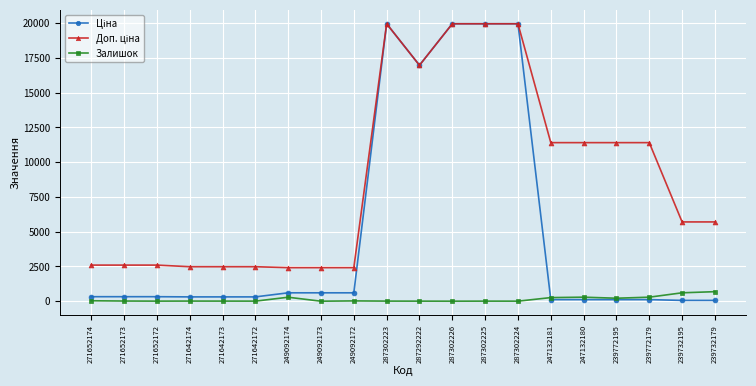

How many lines are shown in the chart?

3